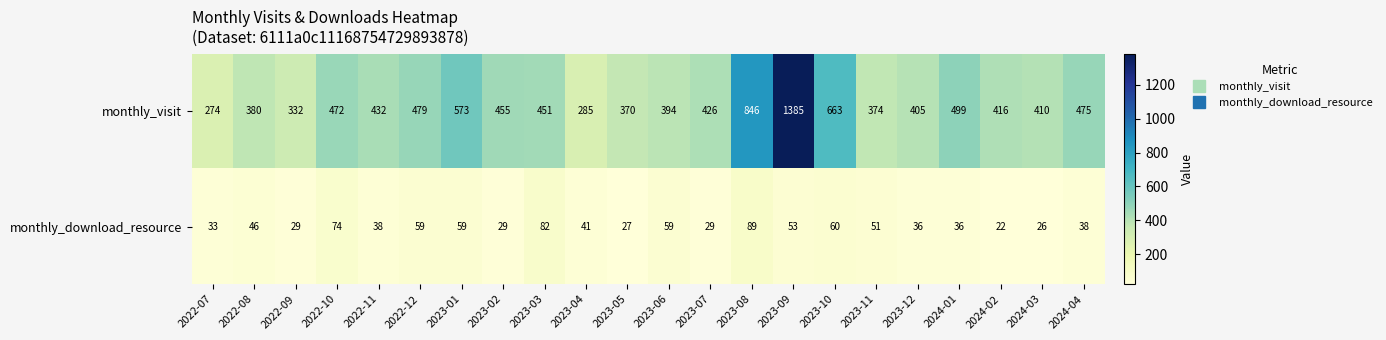

What is the sum of the monthly_download_resource values at 2022-09 and 2023-08?

118